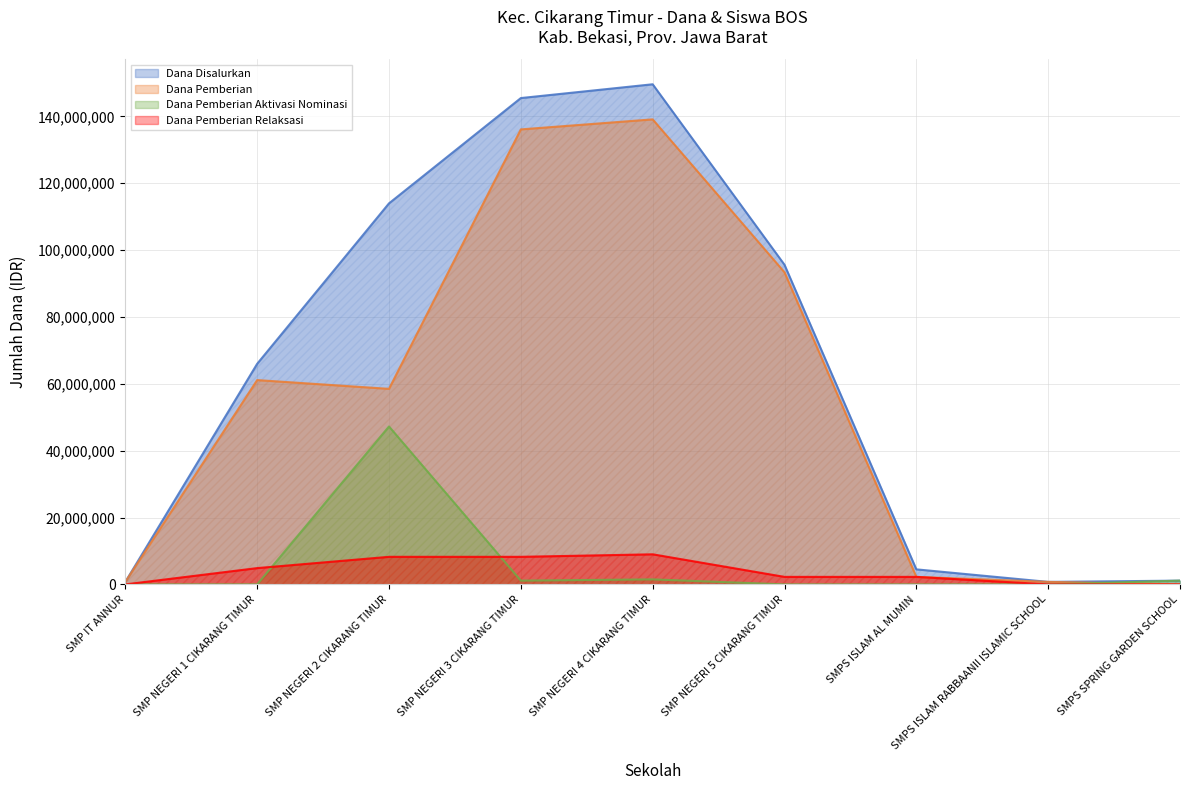

At which category is the sum across all series the highest?

SMP NEGERI 4 CIKARANG TIMUR